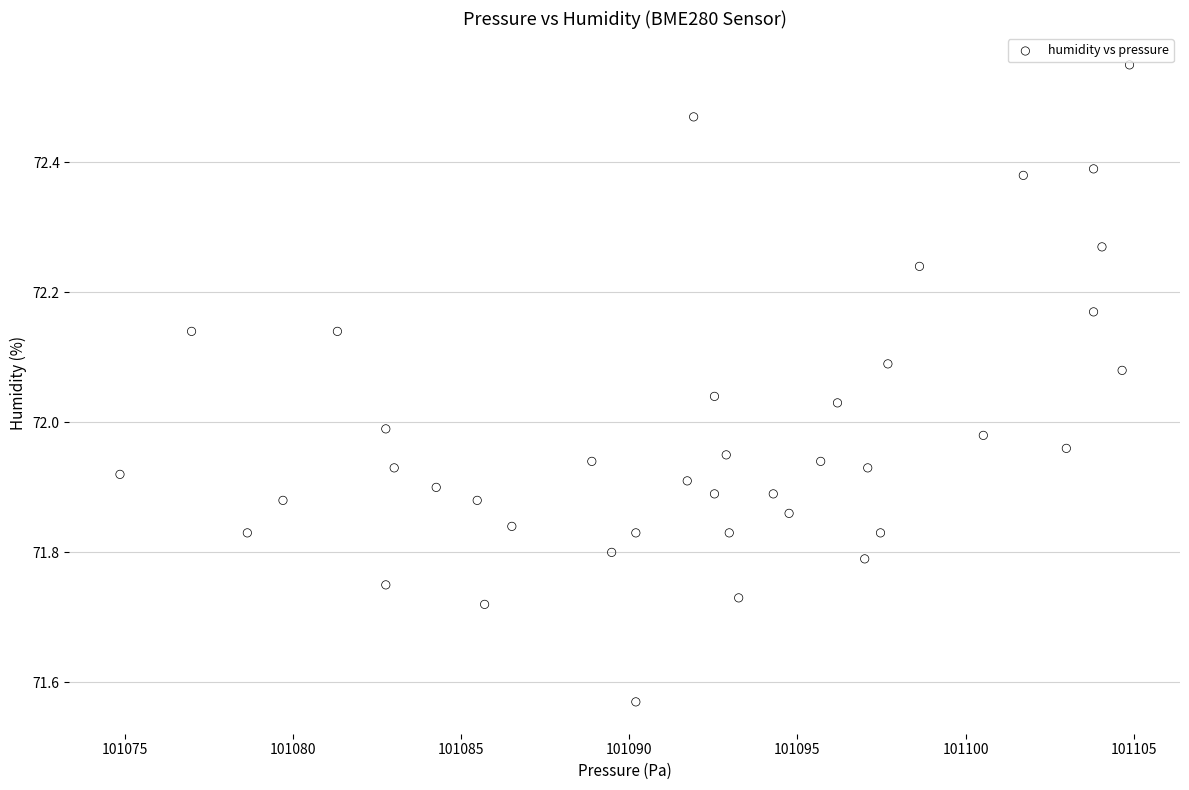

What is the range of Y values (max minus min)?

1.0